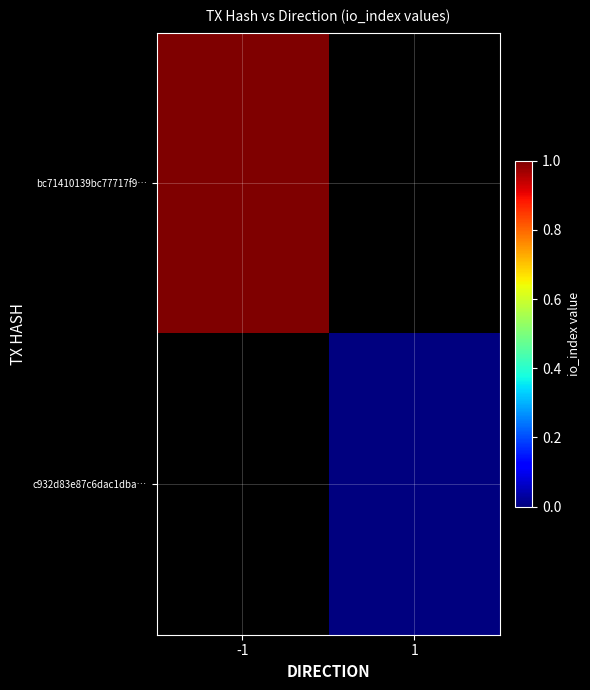

How many series are shown in this chart?

2